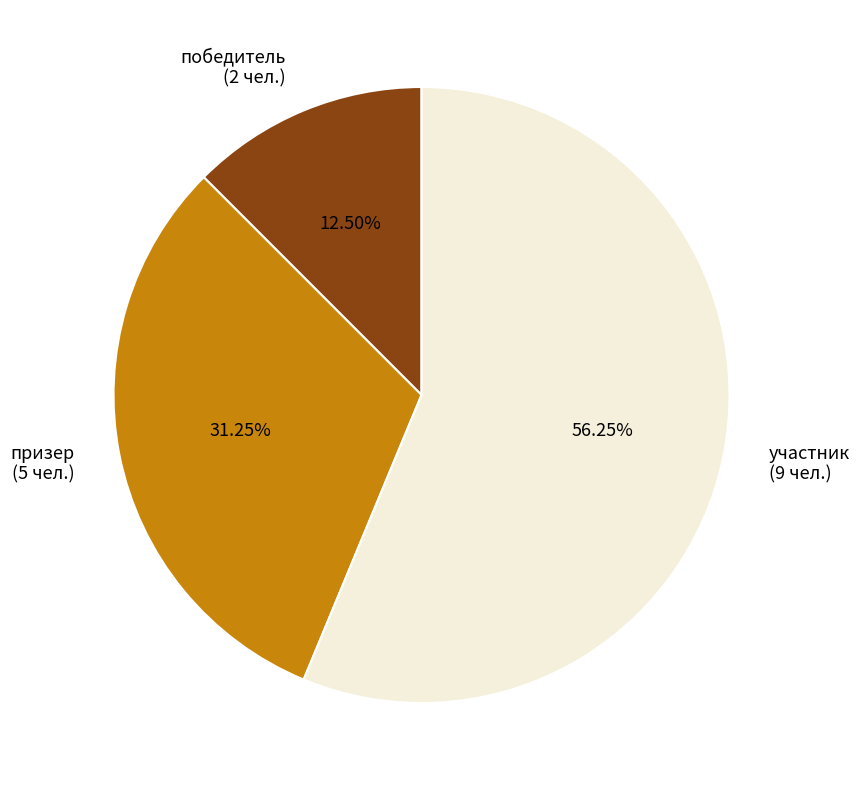

What is the majority slice?

участник